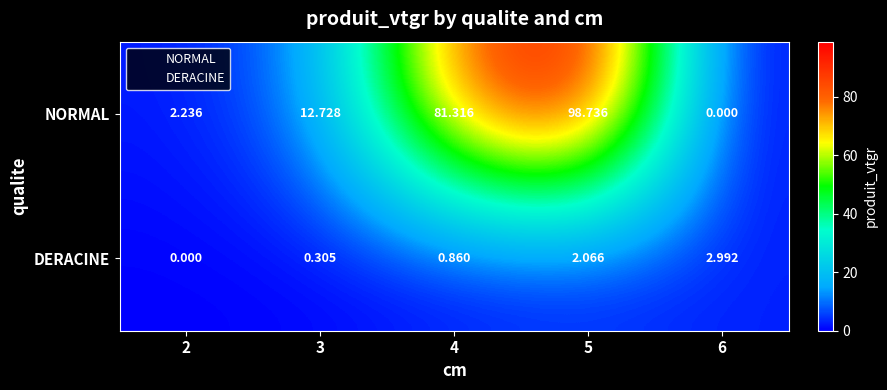

Which series has the largest total across all categories?

NORMAL